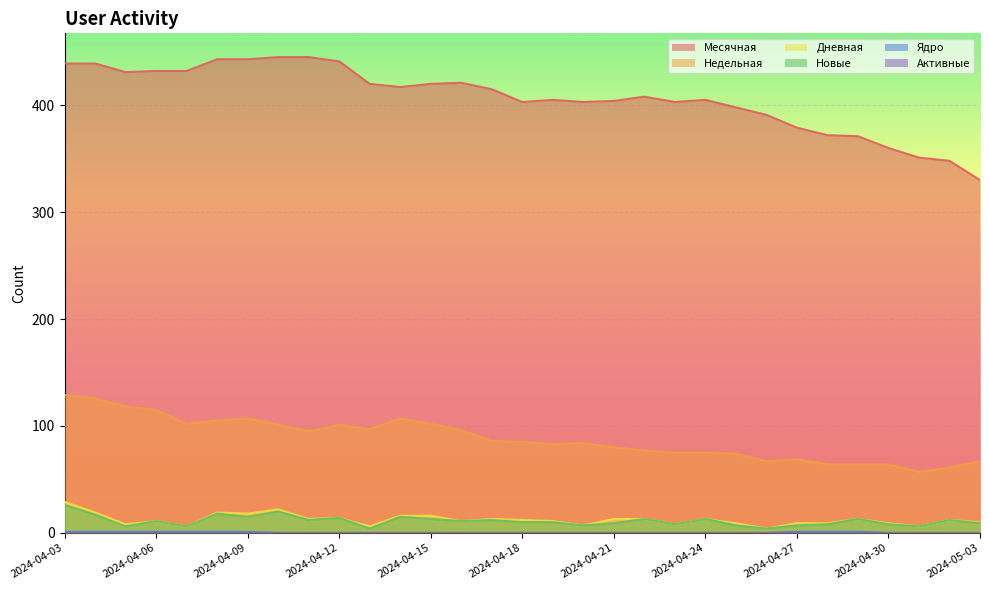

What is the minimum value for Месячная?

330